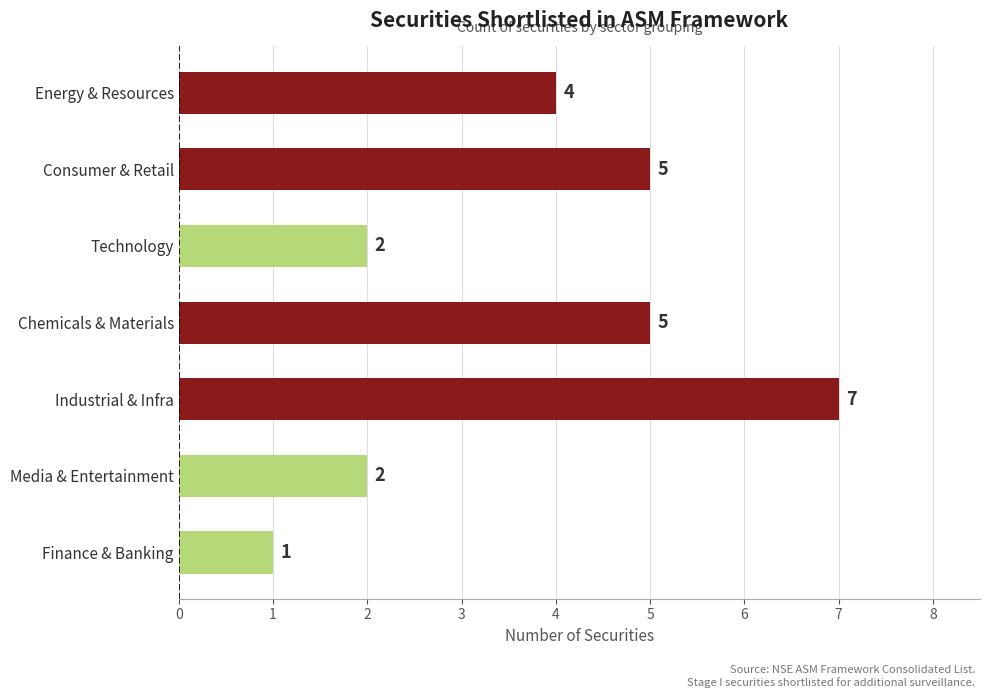

What is the minimum value shown in the chart?

1